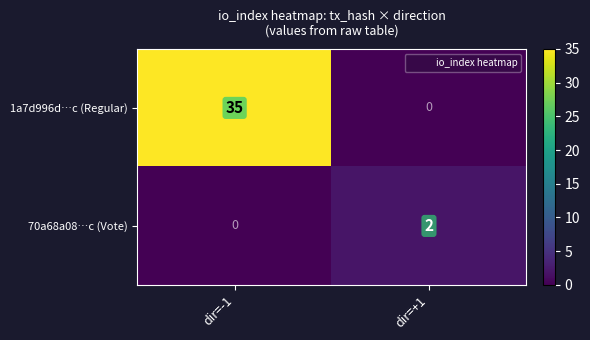

Read the 1a7d996d…c (Regular) value at dir=-1.

35